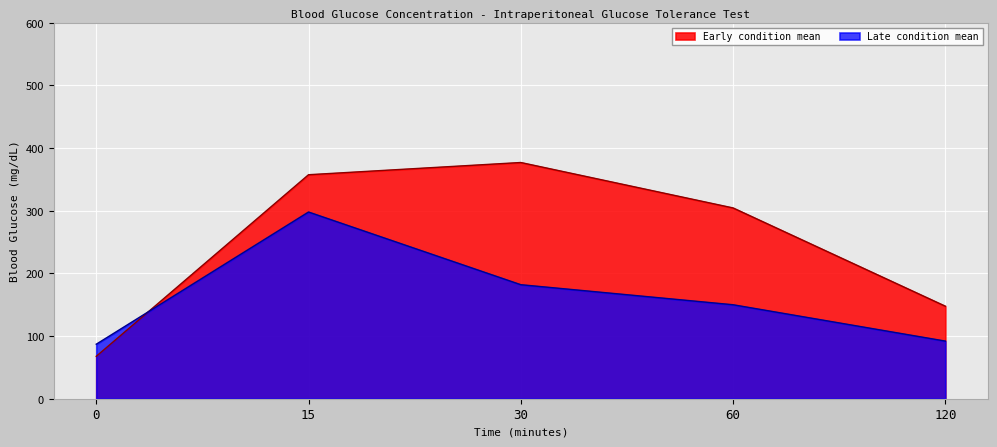

Where is the first local maximum for Early_mean?

30